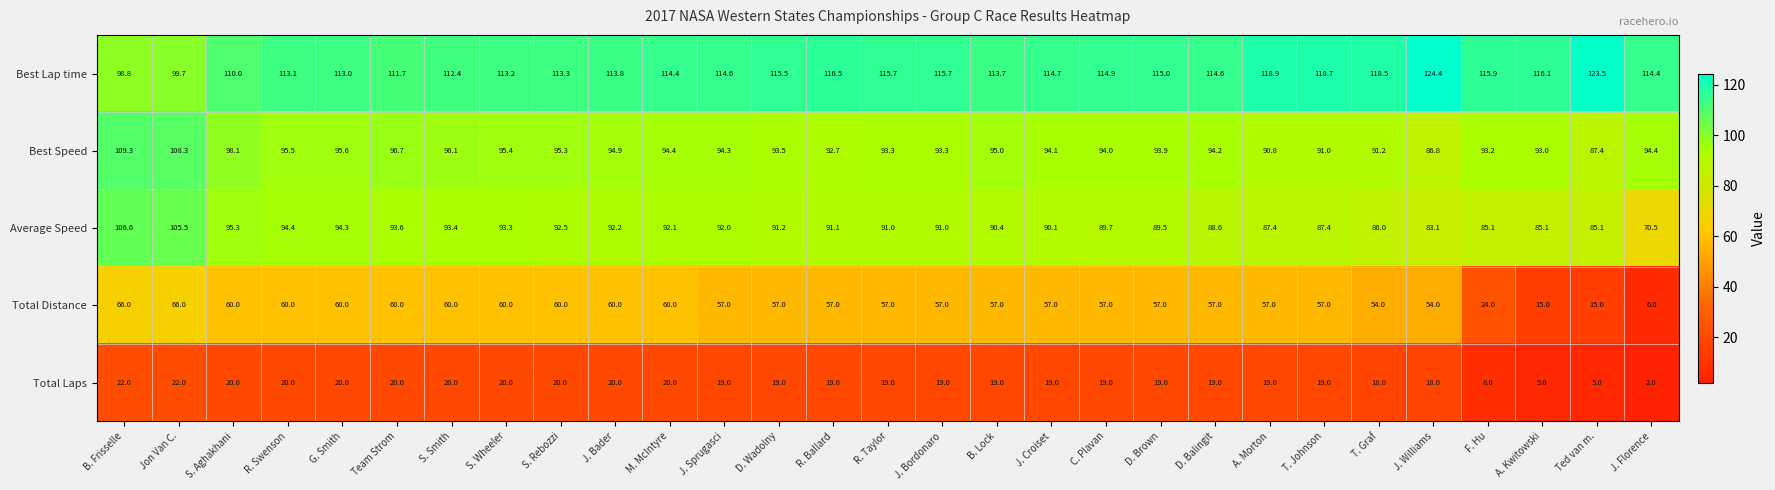

How many categories are shown in the chart?

29